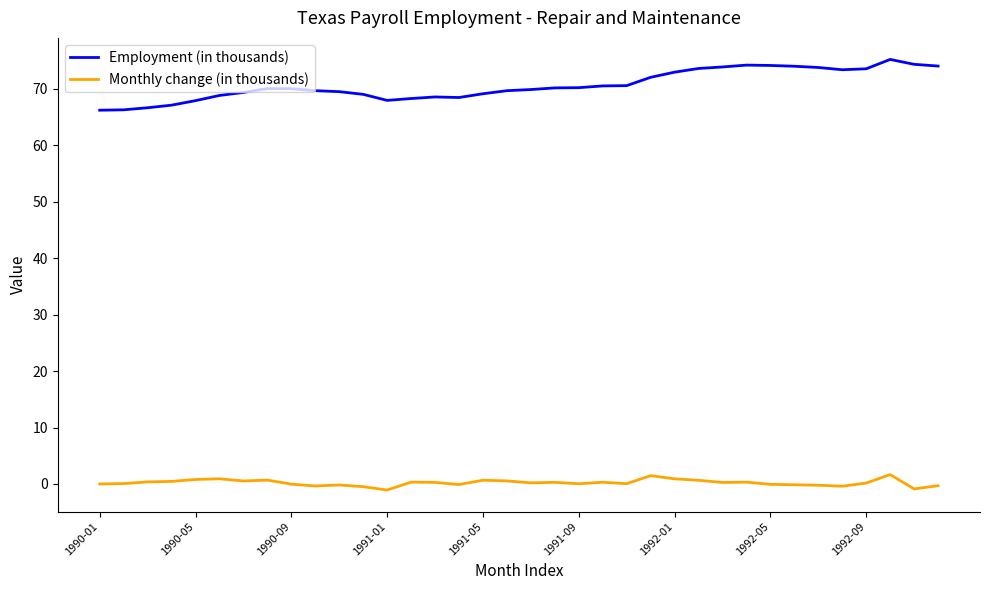

What is the difference between the second highest and second lowest values in the Monthly change (in thousands) series?

2.3